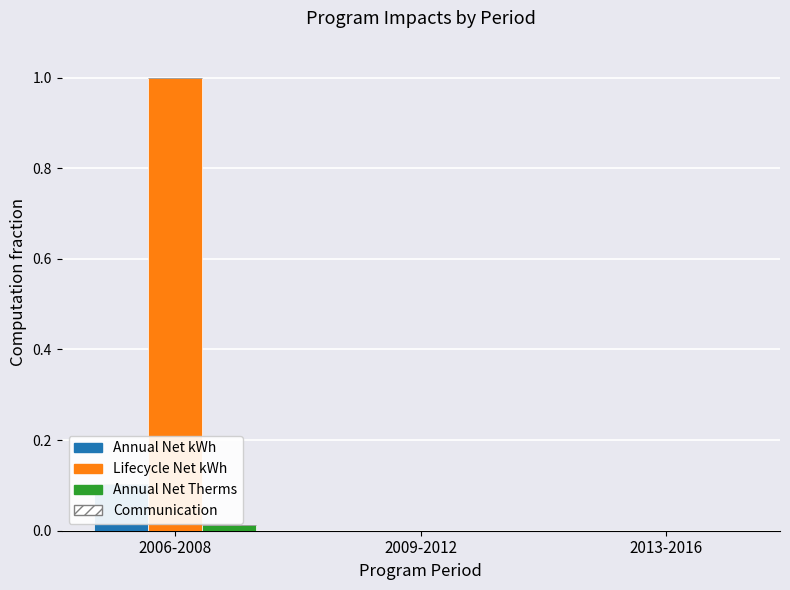

Is it true that Lifecycle Net kWh equals 0.0 at 2009-2012?

True